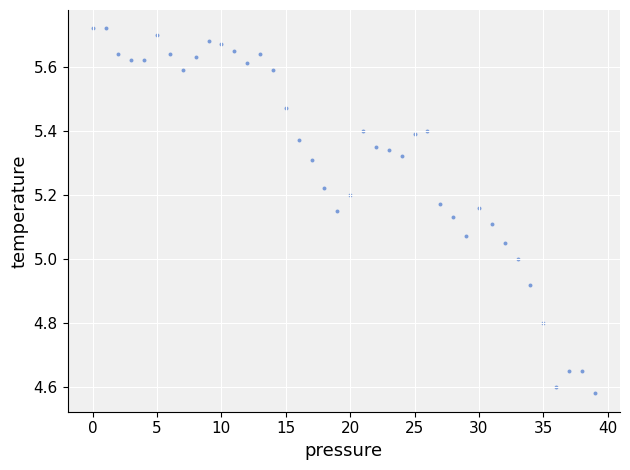

What is the range of Y values (max minus min)?

1.1